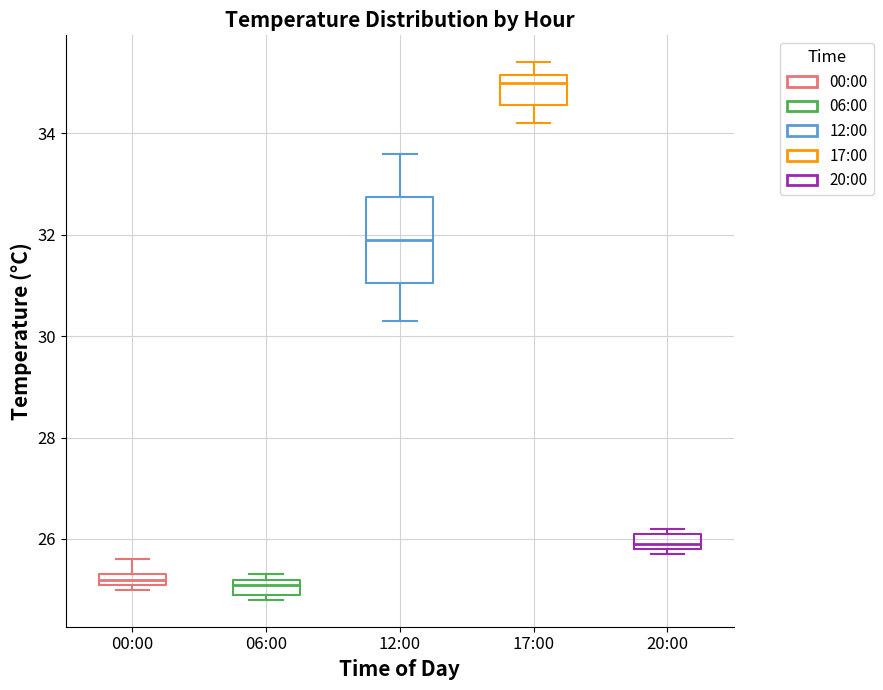

Where is the upper edge of the box for 06:00 on the y-axis? The values are not printed on the chart, so give them approximately, as read against the axis.

25.2